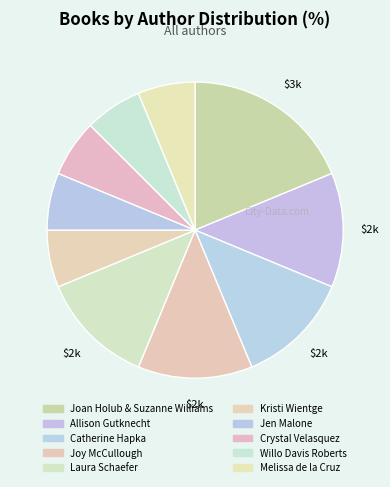

How much of the chart is everything except Melissa de la Cruz?

93.8%